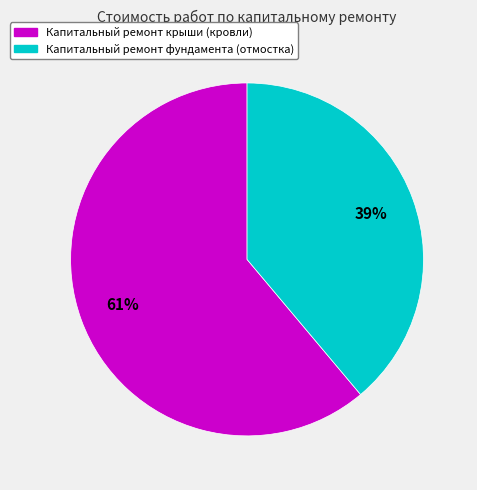

Which category has the smallest portion of the pie?

Капитальный ремонт фундамента (отмостка)